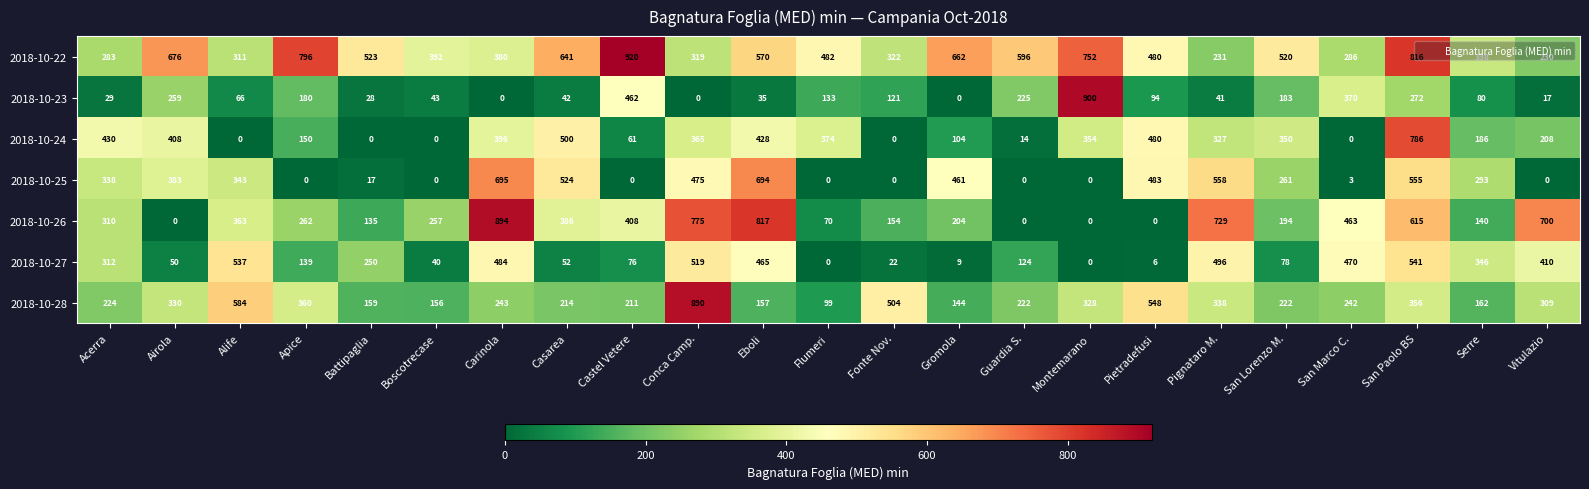

What is the spread (max minus min) of values at Acerra?

401